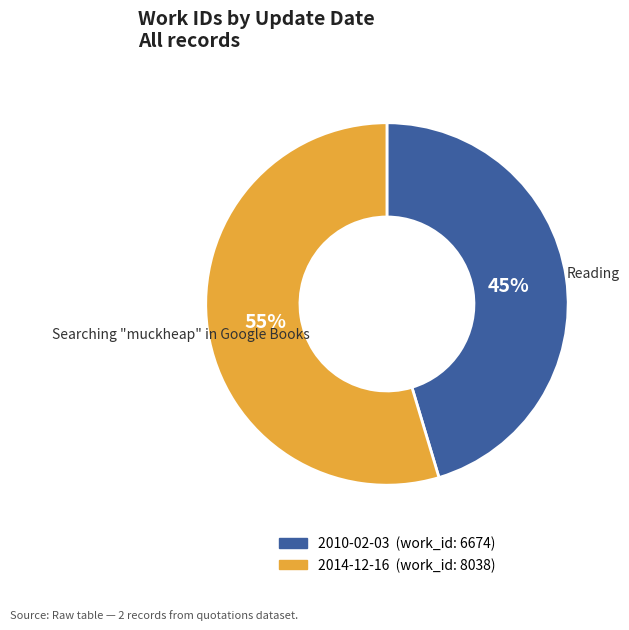

Rank the categories by value from highest to lowest.

2014-12-16, 2010-02-03